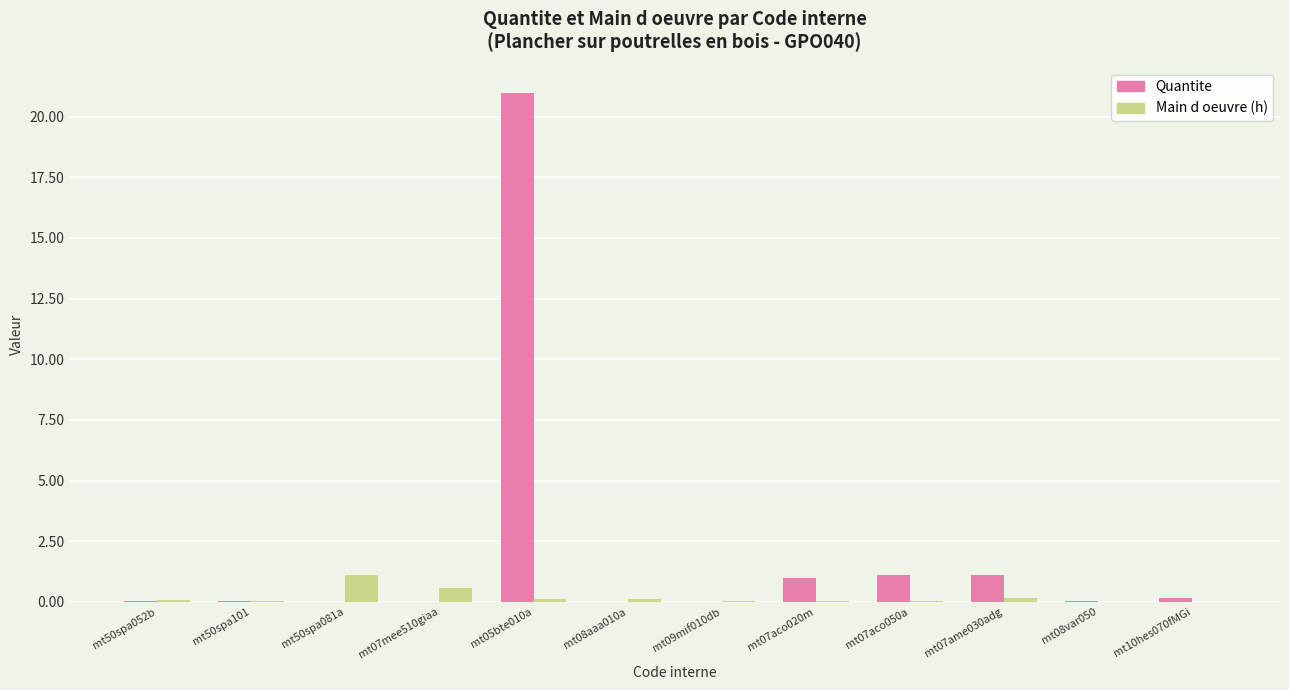

At which category is the sum across all series the highest?

mt05bte010a